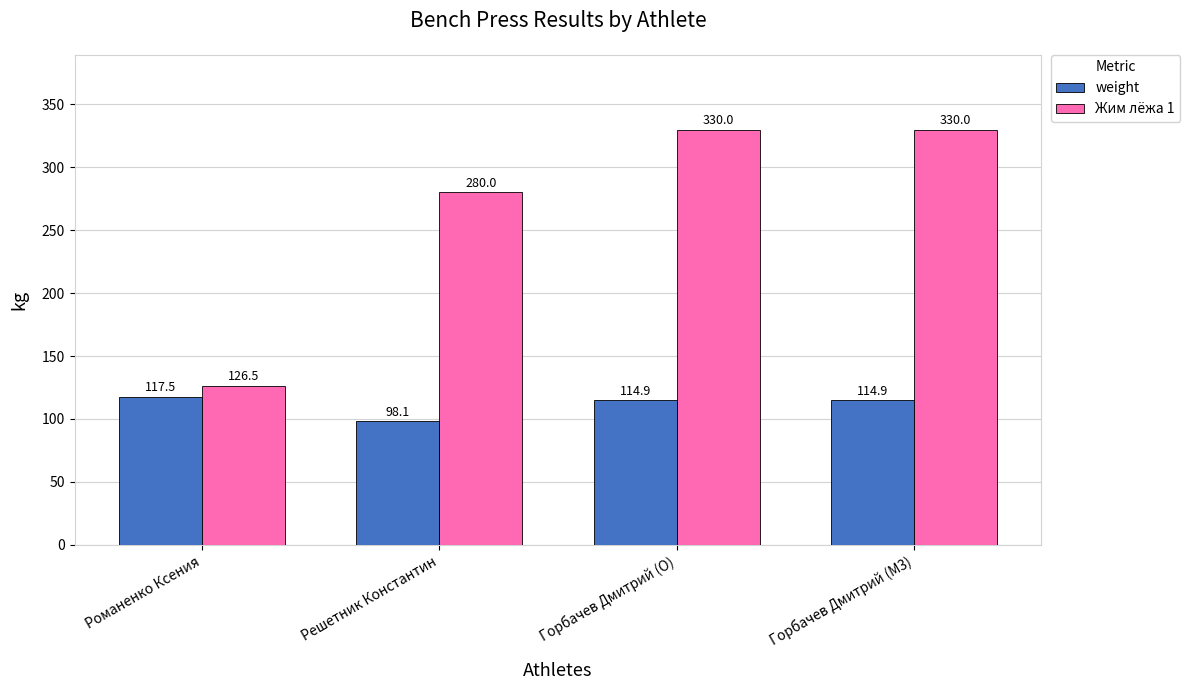

What are all the series names shown in the legend?

weight, Жим лёжа 1